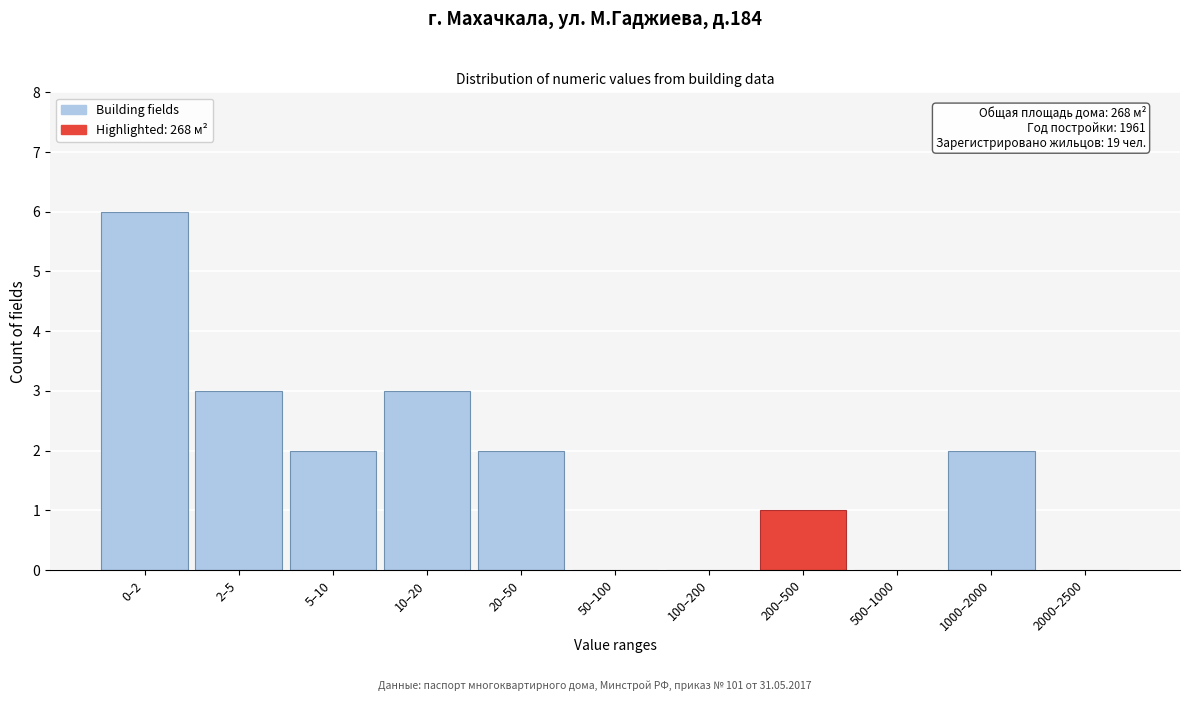

Reading left to right, transcribe all the data shown in this chart.

0–2=6	2–5=3	5–10=2	10–20=3	20–50=2	50–100=0	100–200=0	200–500=1	500–1000=0	1000–2000=2	2000–2500=0